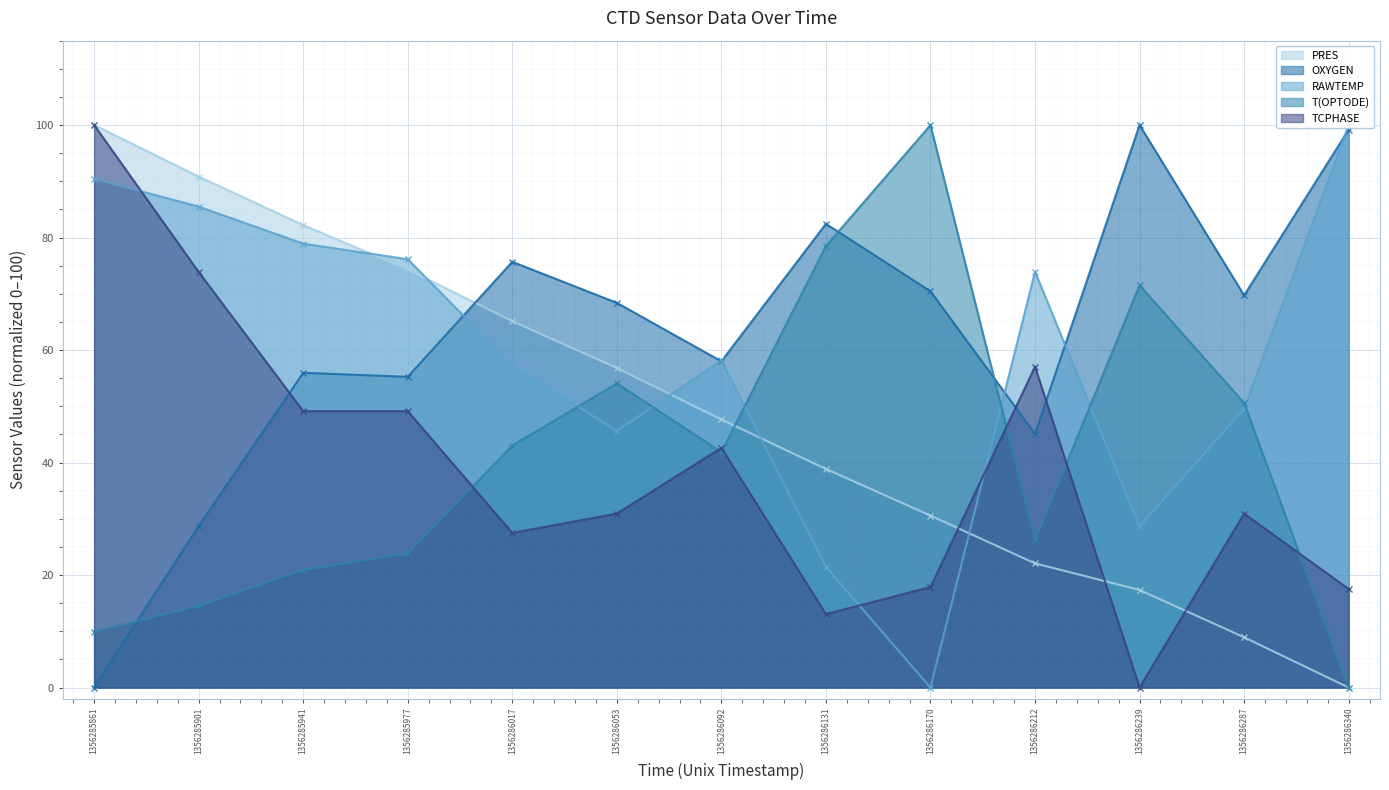

Reading left to right, what are all the values shown in this chart?

PRES: 100.0	90.8	82.2	74.3	65.1	56.8	47.7	38.9	30.6	22.1	17.3	8.9	0.0
OXYGEN: 0.0	28.7	56.0	55.2	75.7	68.4	58.0	82.4	70.4	45.1	100.0	69.7	99.2
RAWTEMP: 90.5	85.5	78.9	76.1	57.3	45.6	58.1	21.5	0.0	73.9	28.6	49.5	100.0
T(OPTODE): 9.9	14.5	20.9	23.8	43.0	54.1	41.9	78.5	100.0	26.2	71.5	50.6	0.0
TCPHASE: 100.0	73.9	49.1	49.1	27.5	30.9	42.6	13.1	17.9	57.0	0.0	30.9	17.5